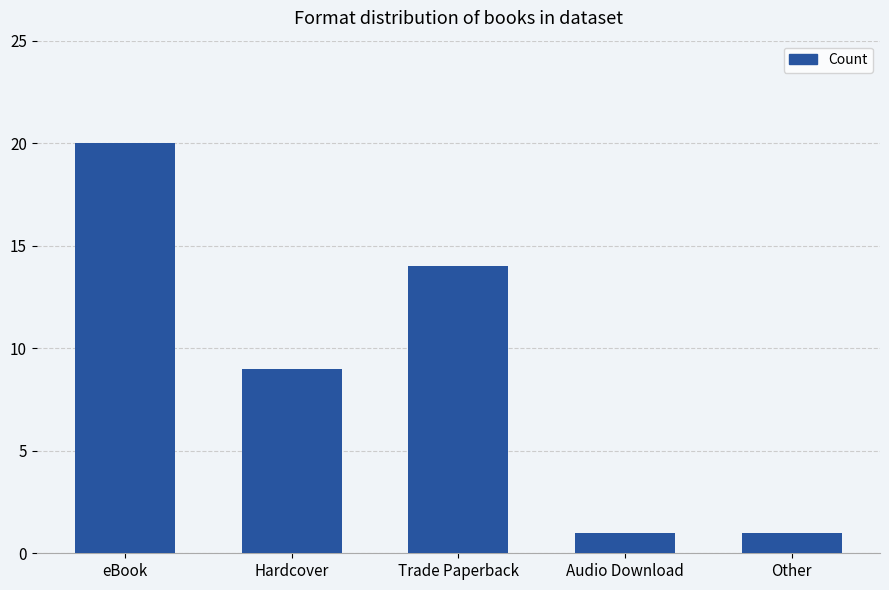

Between Other and Hardcover, which is larger?

Hardcover